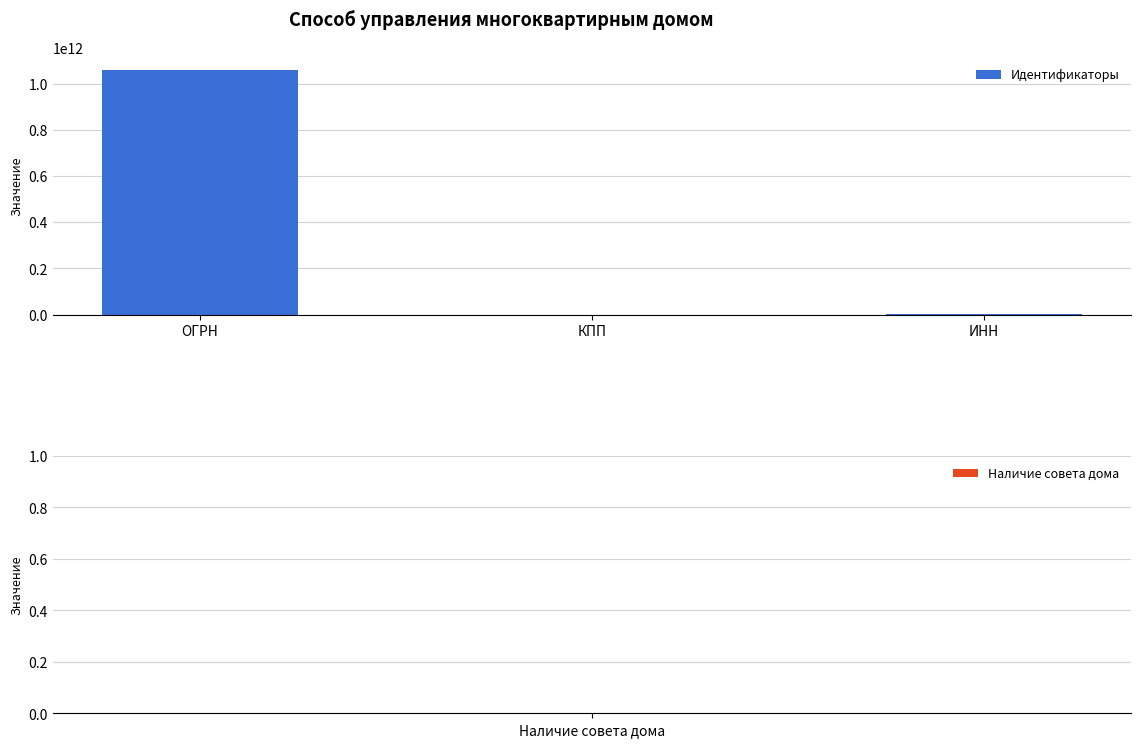

True or false: the data shows 1060562006405 at ОГРН.

True